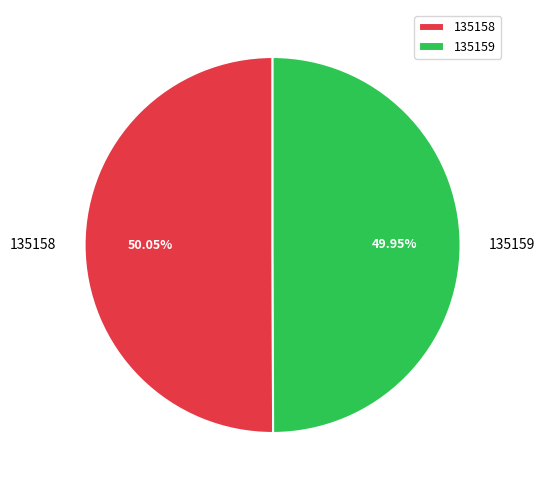

What is the ratio of the value at 135159 to the value at 135158?

1.0